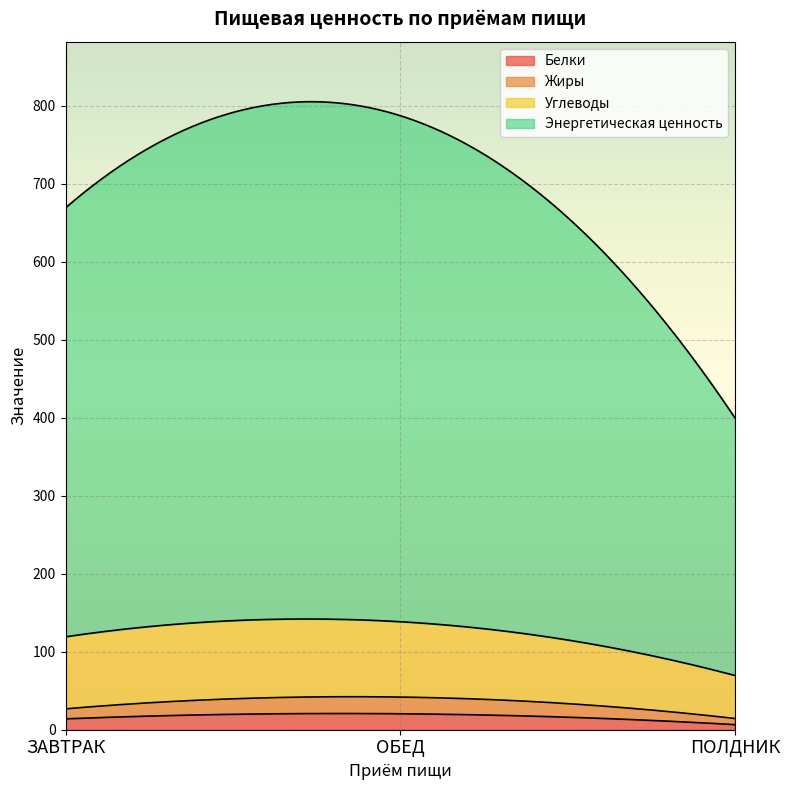

What is the difference between the maximum and minimum values in the Углеводы series?

41.5